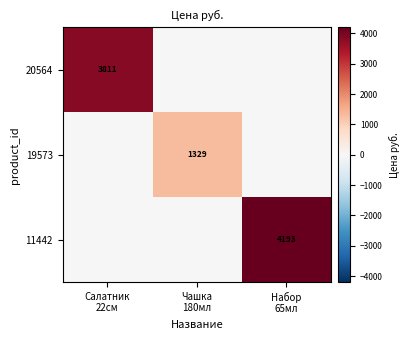

How many categories are shown in the chart?

3